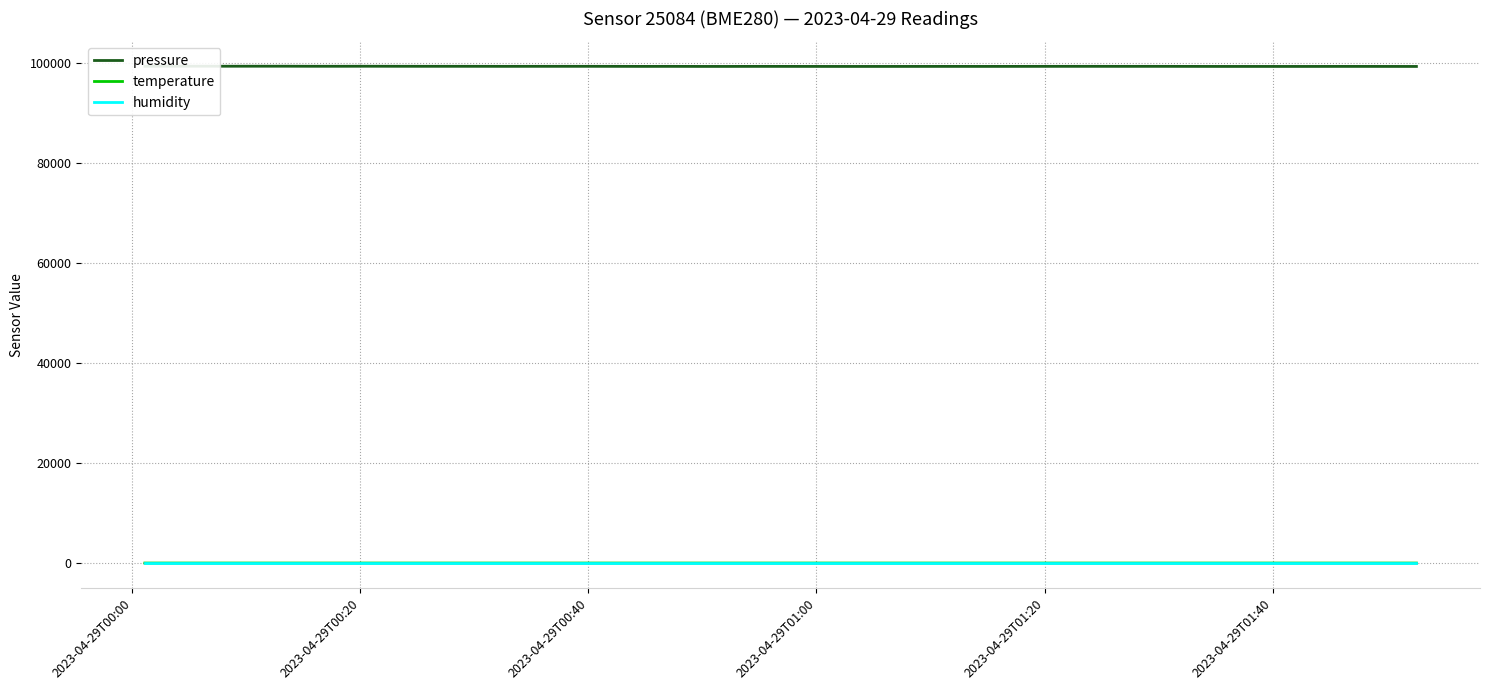

What are all the series names shown in the legend?

pressure, temperature, humidity